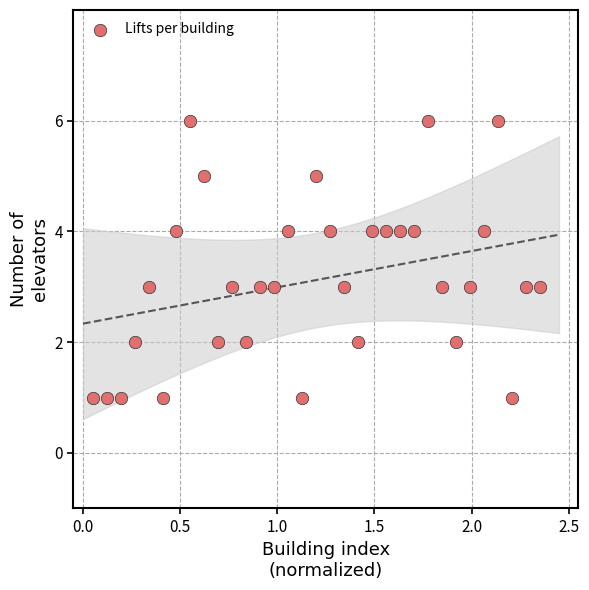

What is the range of Y values (max minus min)?

5